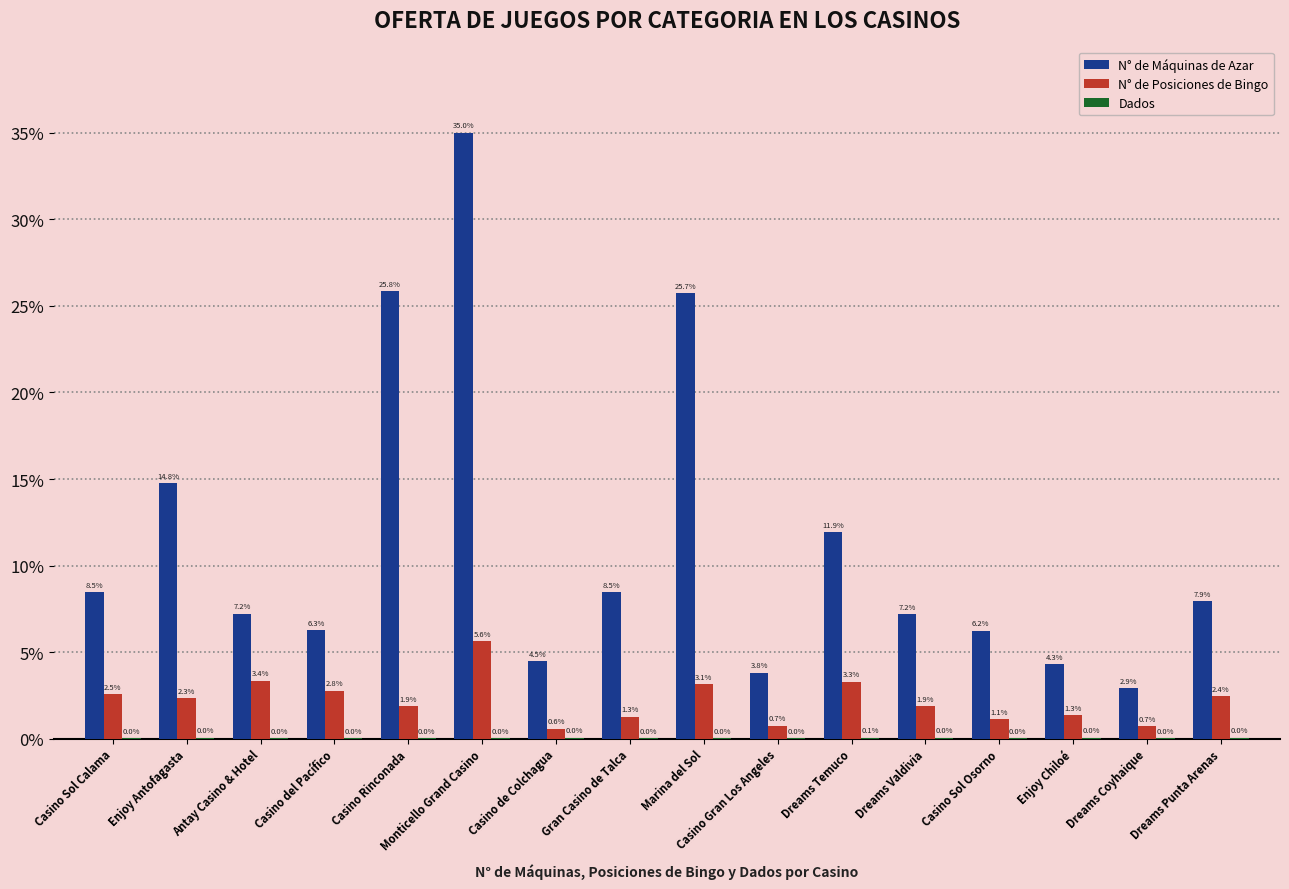

True or false: N° de Posiciones de Bingo has a value of 1.3 at Enjoy Chiloé.

True